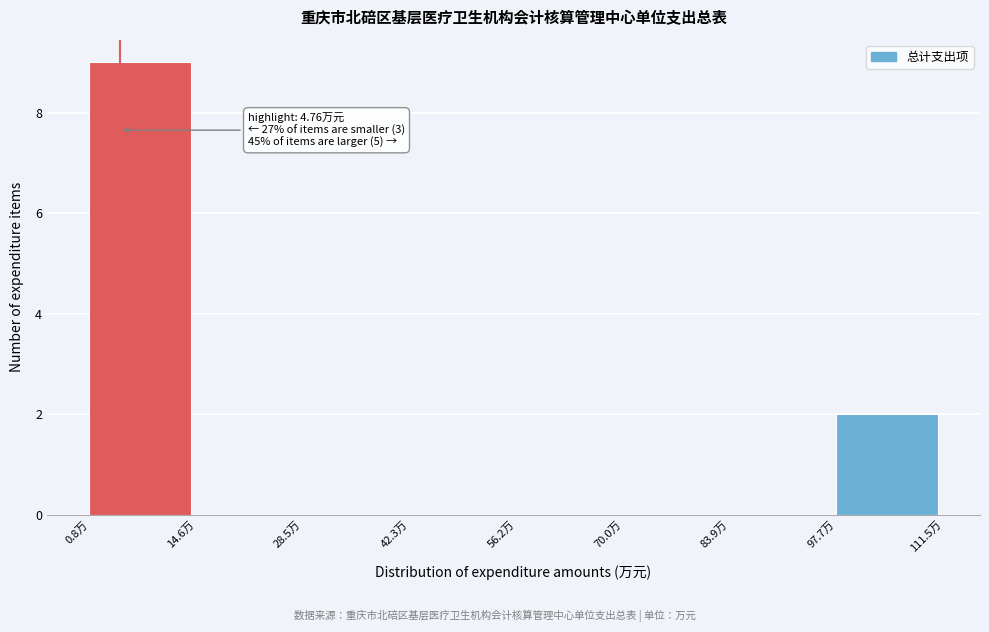

Over which range of the x-axis is the bar tallest?

0 to 14